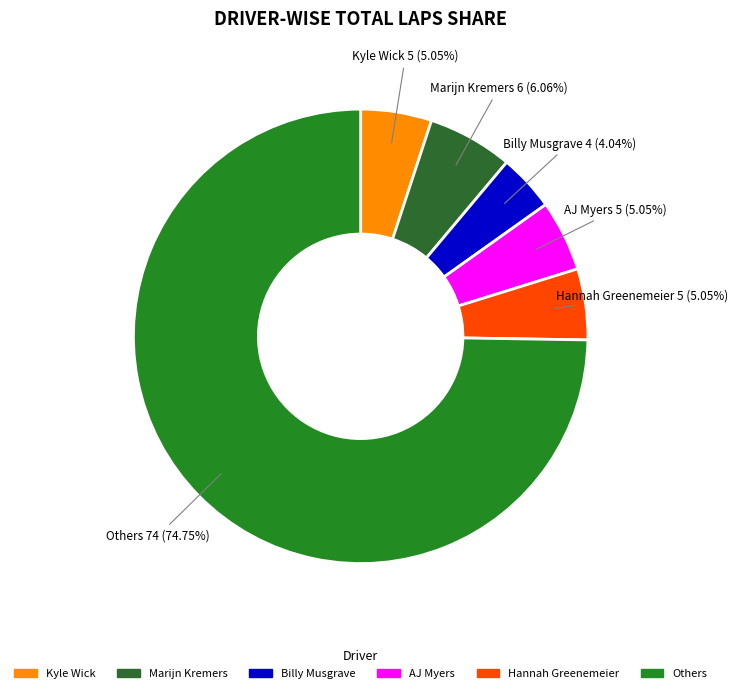

To the nearest percent, what is the difference between the largest and smallest slice percentages?

71%